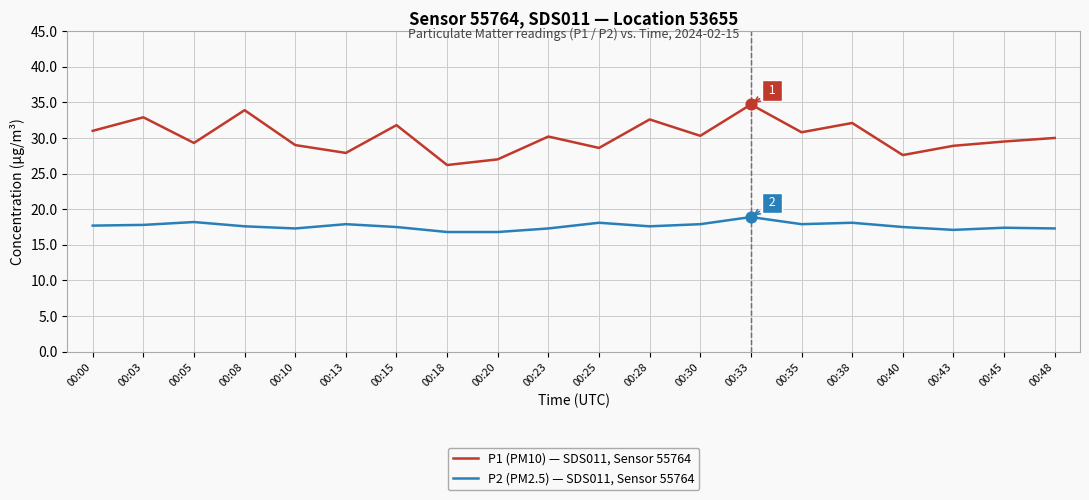

What are all the series names shown in the legend?

P1 (PM10) — SDS011, Sensor 55764, P2 (PM2.5) — SDS011, Sensor 55764